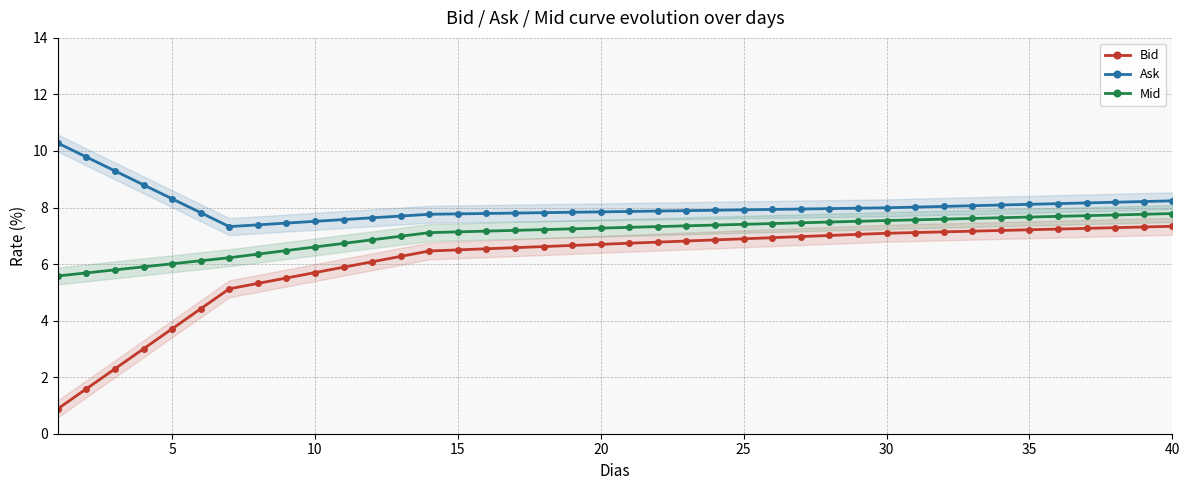

What is the minimum value for Bid?

0.9